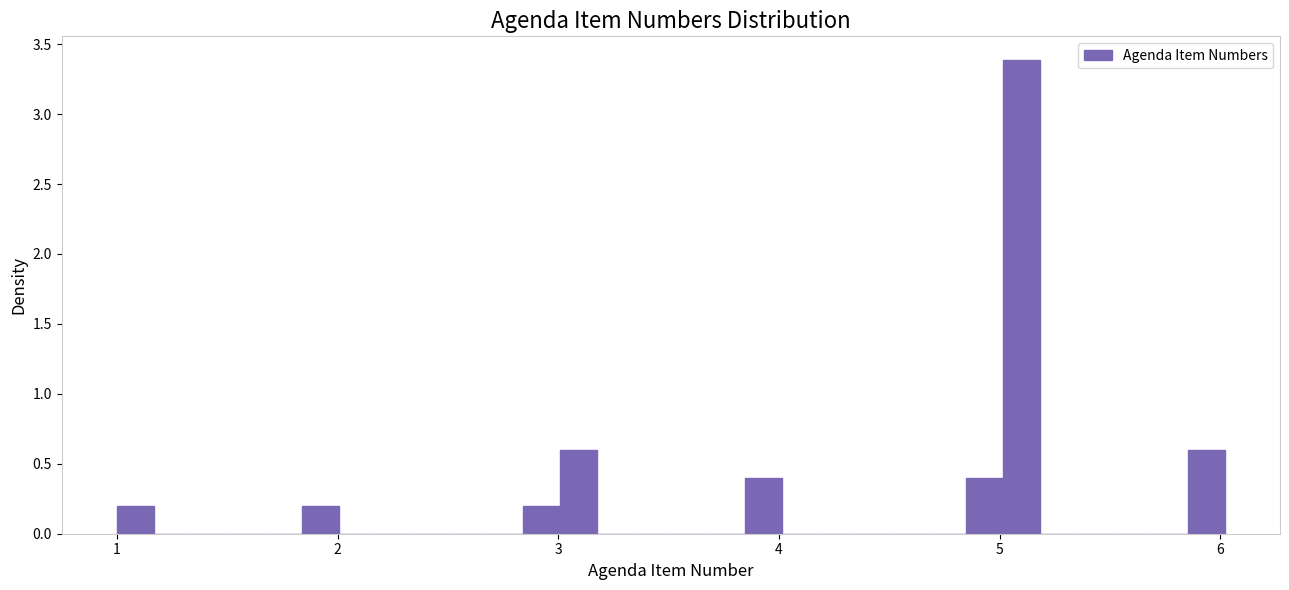

Around what value on the x-axis is the tallest bar? Give the approximate position of its centre, as read against the axis.

5.1